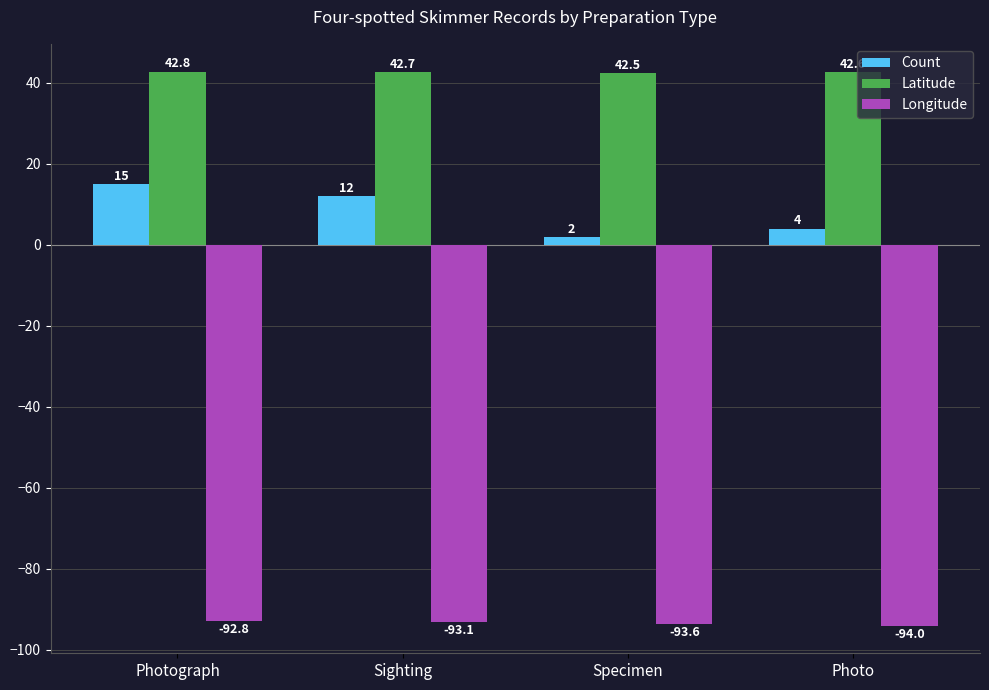

Which category has the lowest value across all series?

Photo